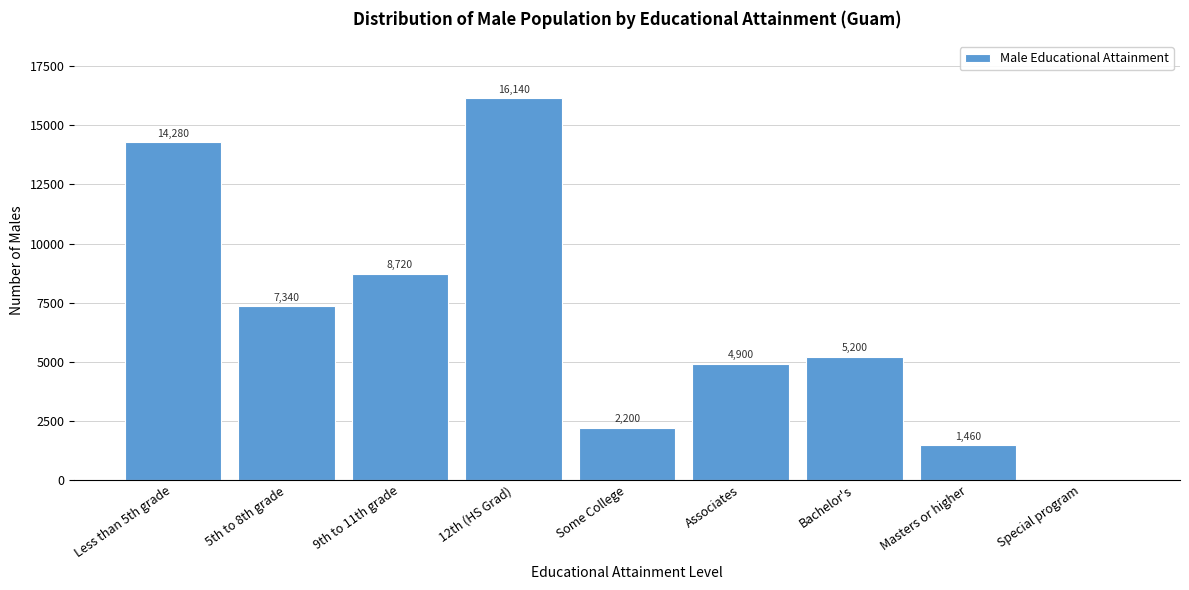

Reading right to left, transcribe all the data shown in this chart.

Special program=0	Masters or higher=1460	Bachelor's=5200	Associates=4900	Some College=2200	12th (HS Grad)=16140	9th to 11th grade=8720	5th to 8th grade=7340	Less than 5th grade=14280